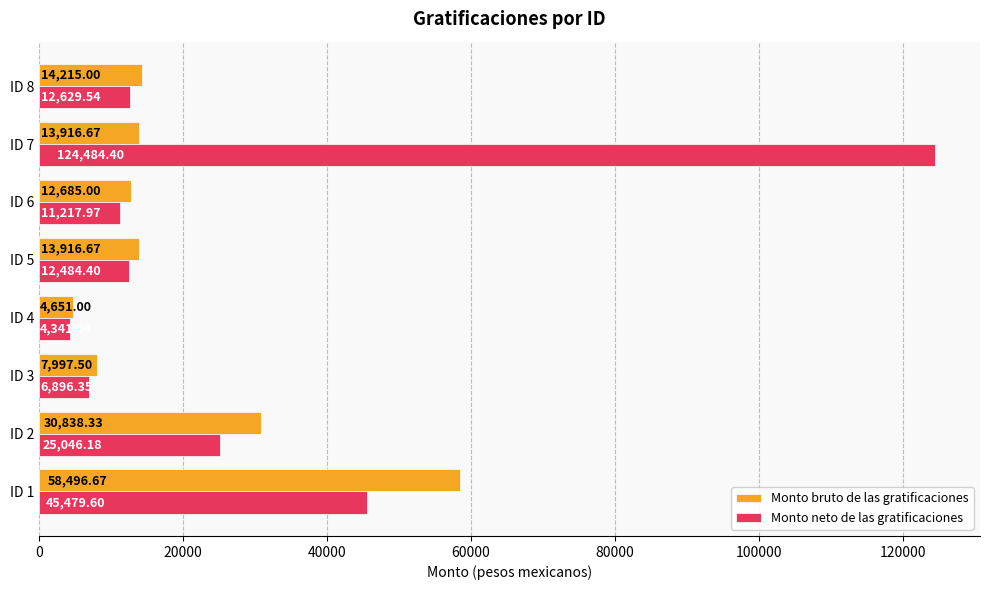

Which series has the largest total across all categories?

Monto neto de las gratificaciones